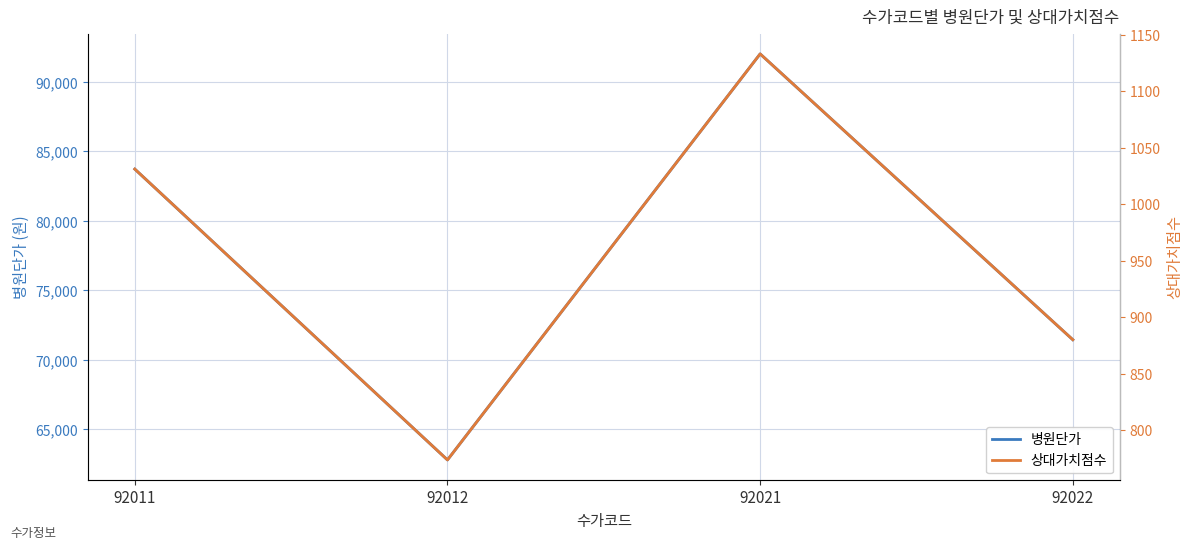

Which series has the largest total across all categories?

병원단가